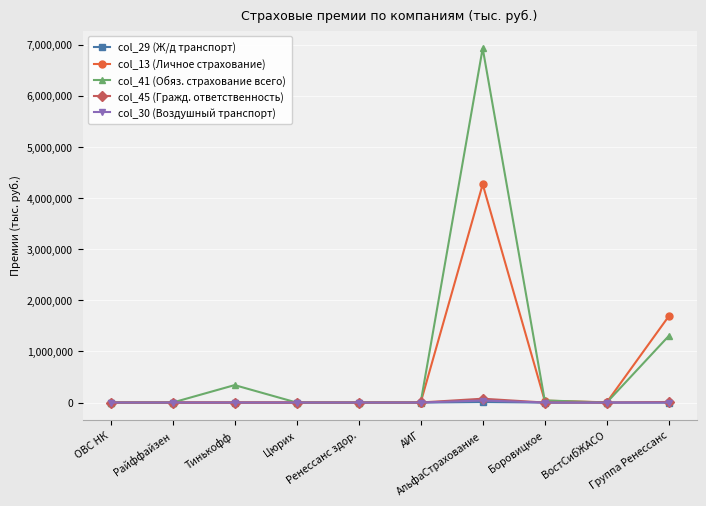

Is it true that col_41 (Обяз. страхование всего) equals 6930270.7 at АльфаСтрахование?

True